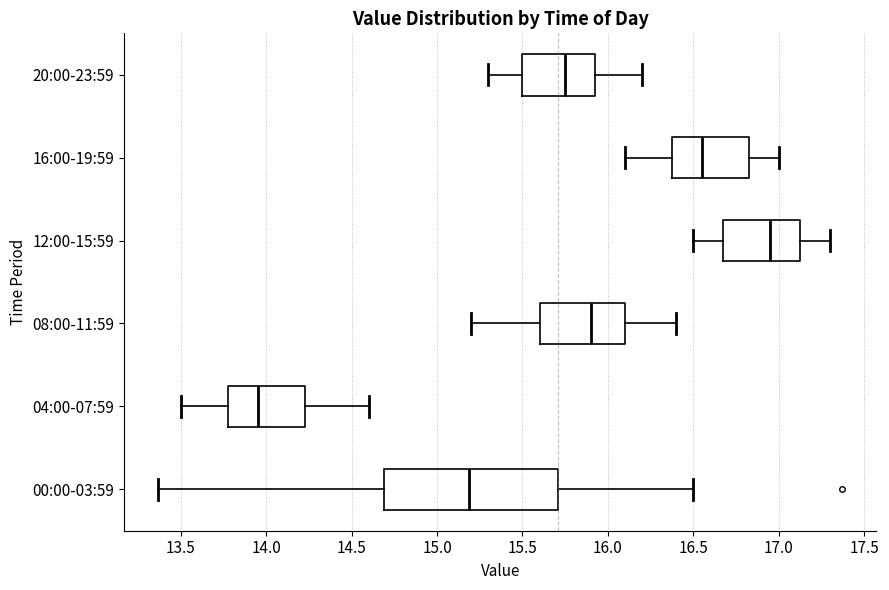

Where does the left whisker of the box for 12:00-15:59 end on the x-axis? The values are not printed on the chart, so give them approximately, as read against the axis.

16.50